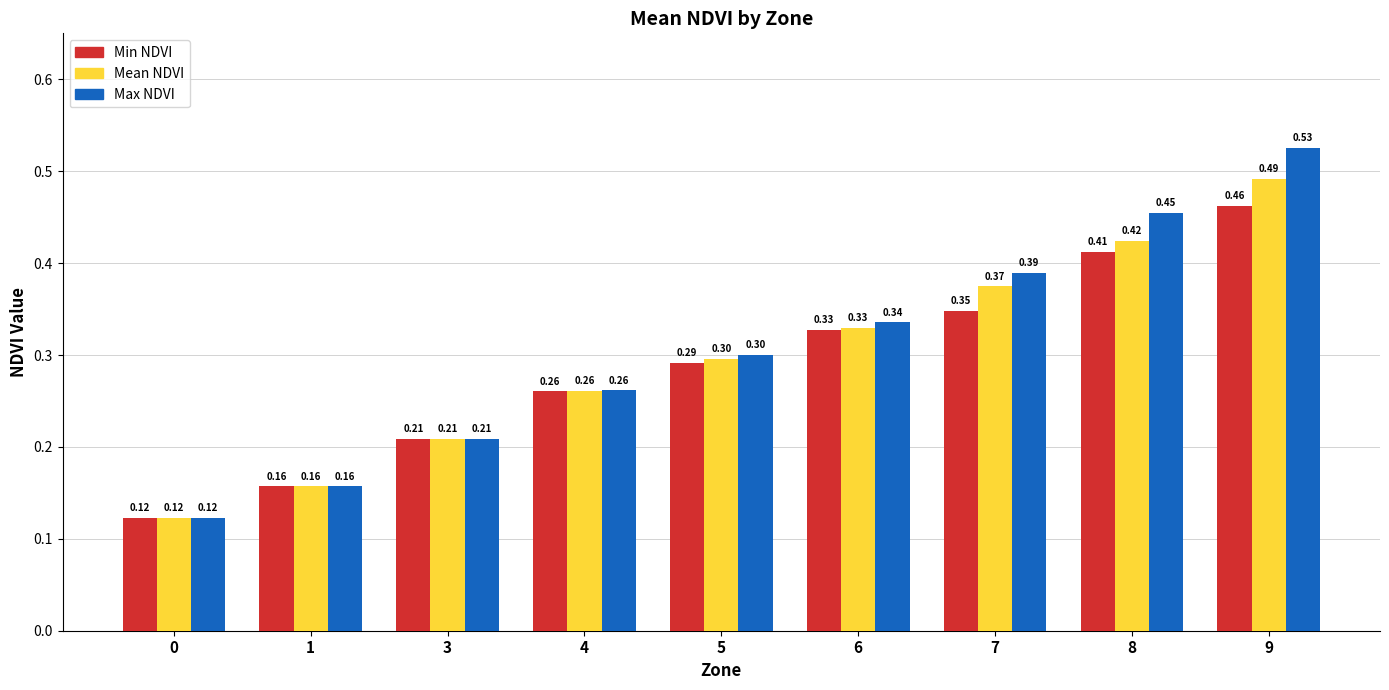

Rank the categories by Max NDVI value from lowest to highest.

0, 1, 3, 4, 5, 6, 7, 8, 9